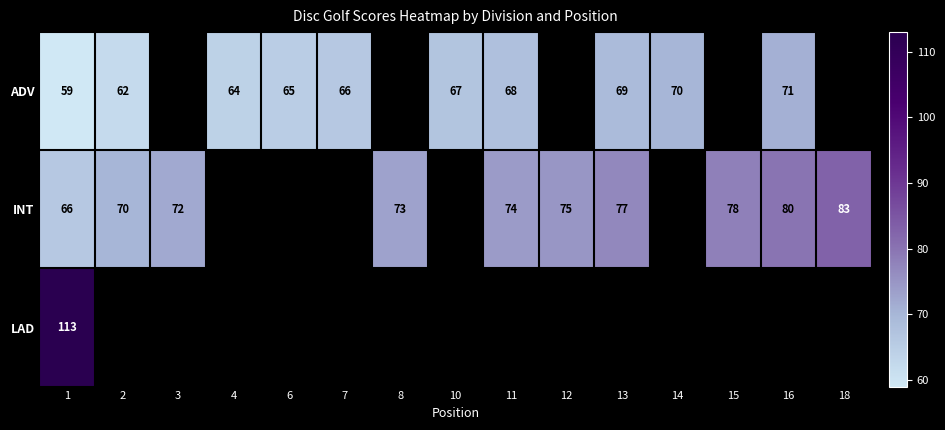

Count the number of data series in this chart.

3